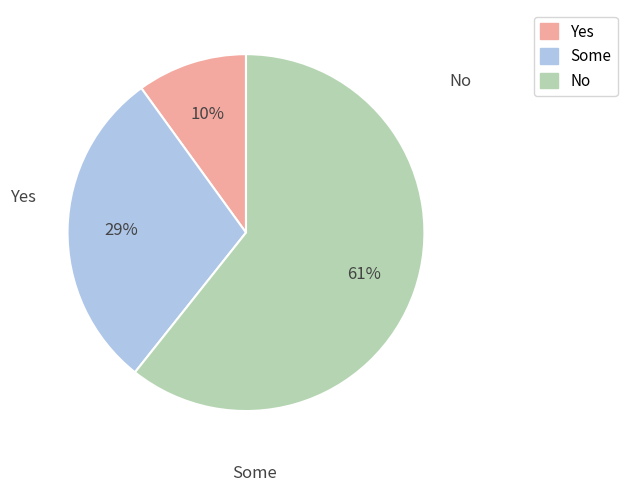

Is there any slice that represents more than half of the pie?

Yes